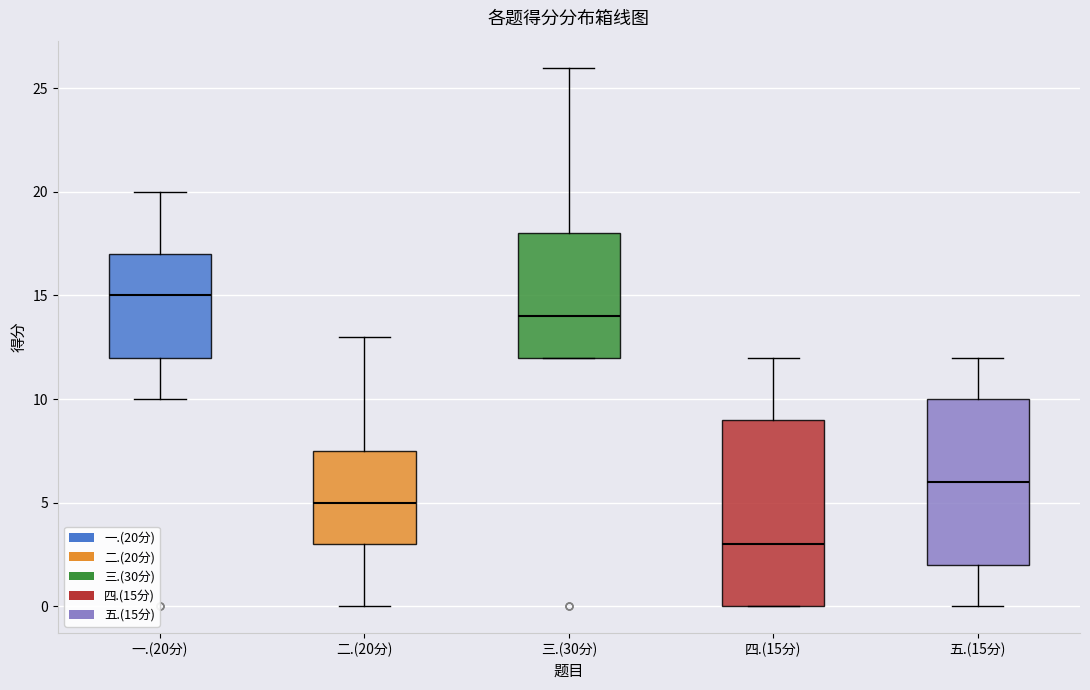

Which box has the highest median line?

一.(20分)